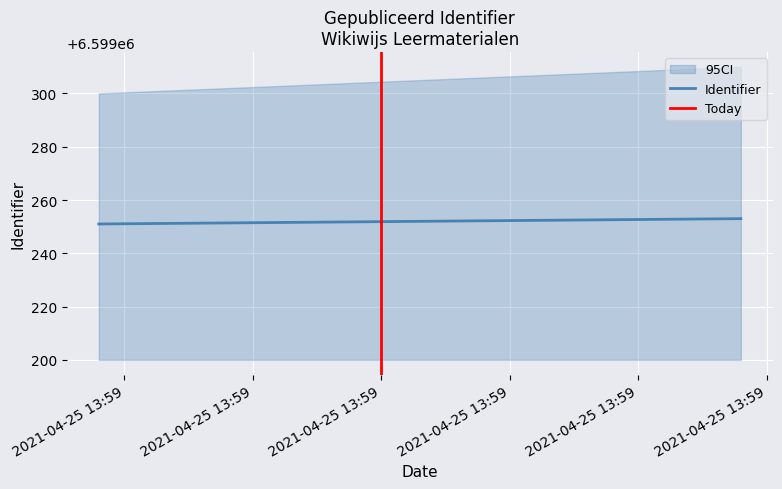

At which label does Today reach its minimum?

2021-04-25 13:59